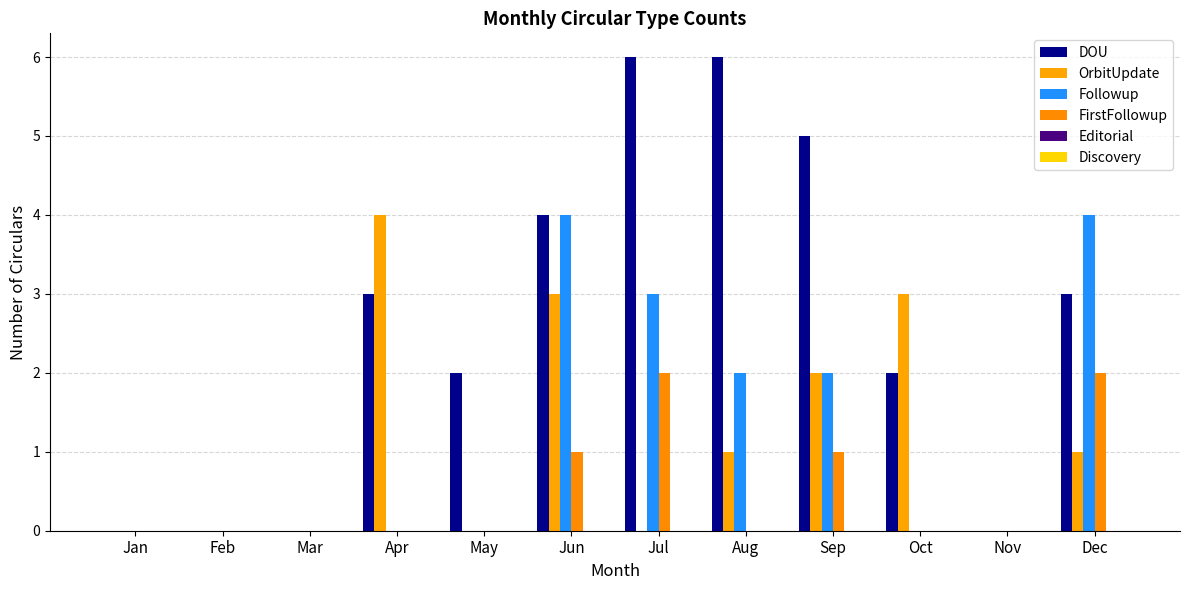

Does the chart contain stacked bars?

No